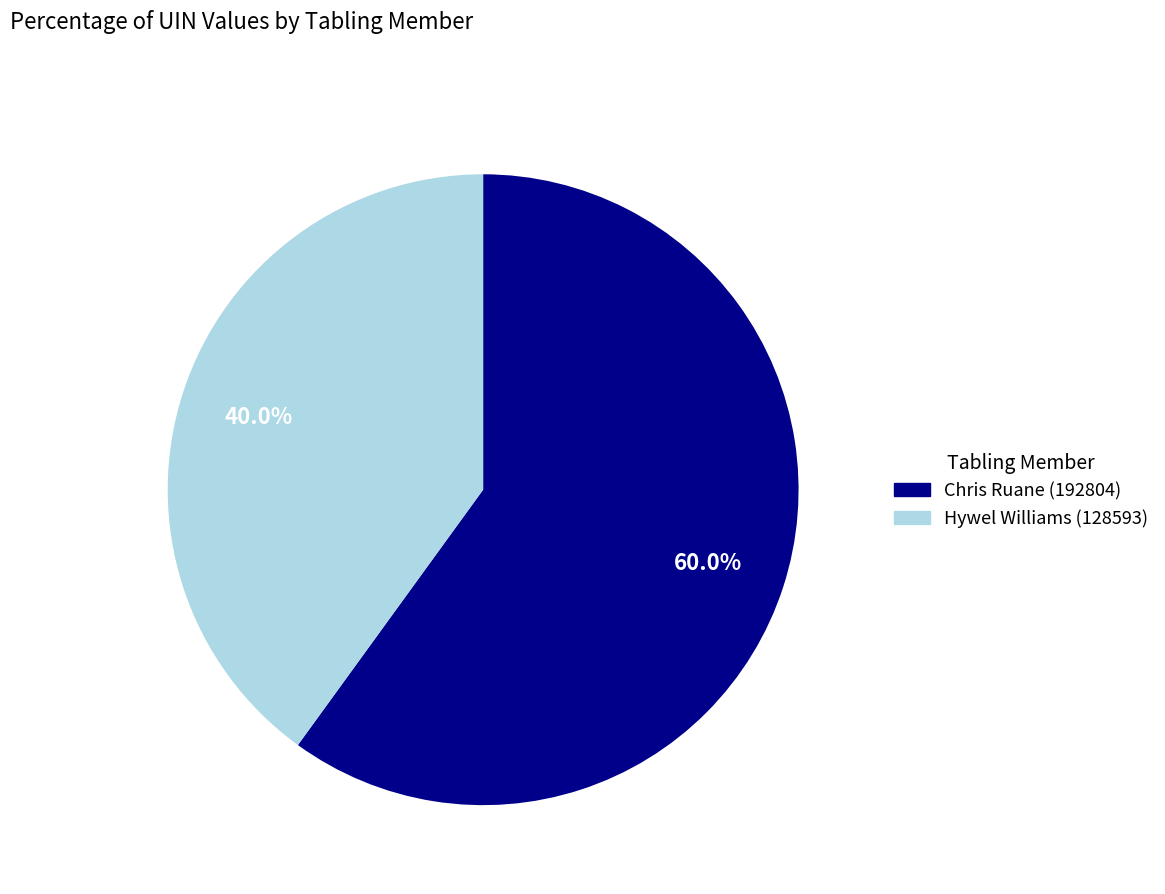

What percentage do Hywel Williams (128593) and Chris Ruane (192804) together represent?

100.0%